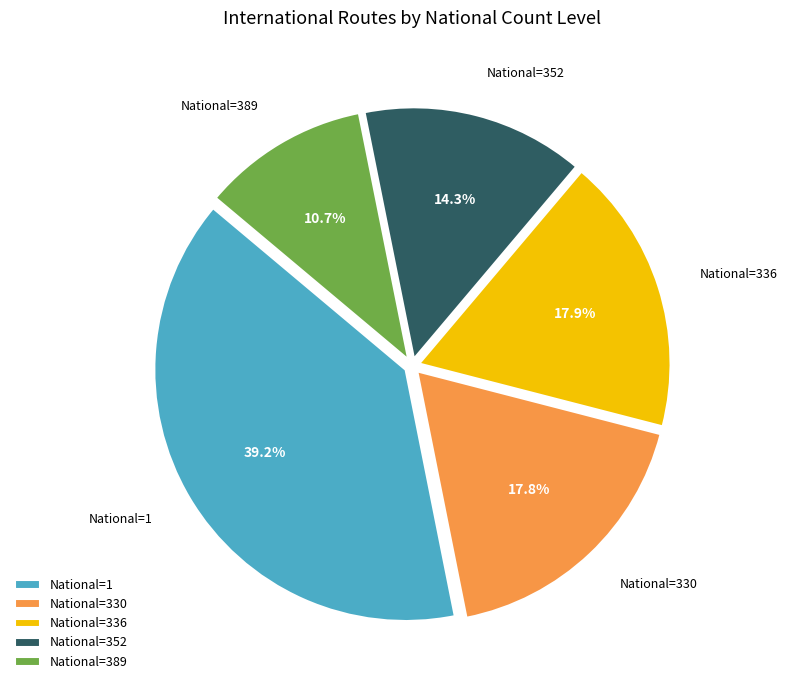

How many segments does this pie chart have?

5